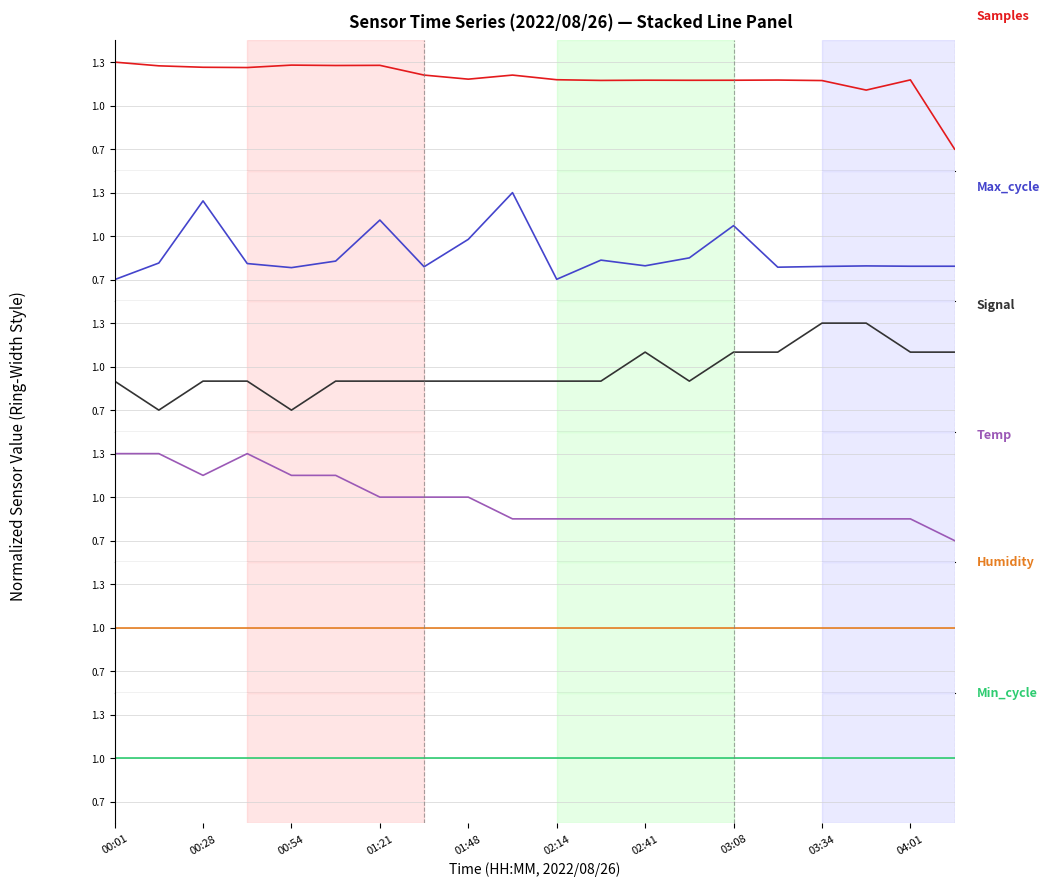

What are all the series names shown in the legend?

Samples, Max_cycle, Signal, Temp, Humidity, Min_cycle